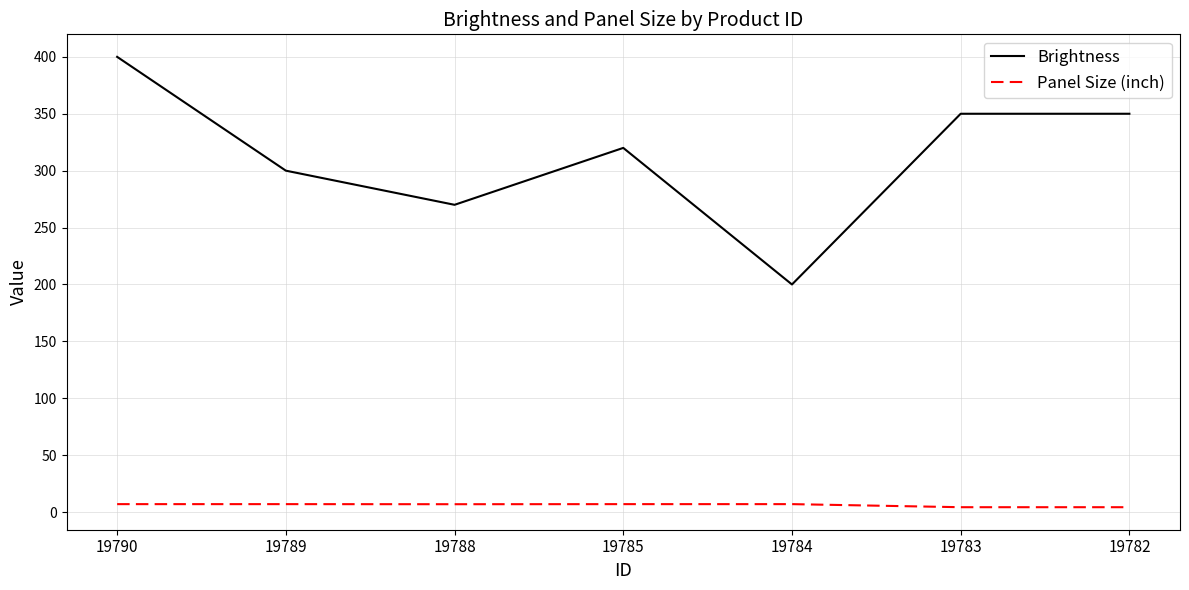

True or false: Brightness and Panel Size (inch) intersect in this chart.

False